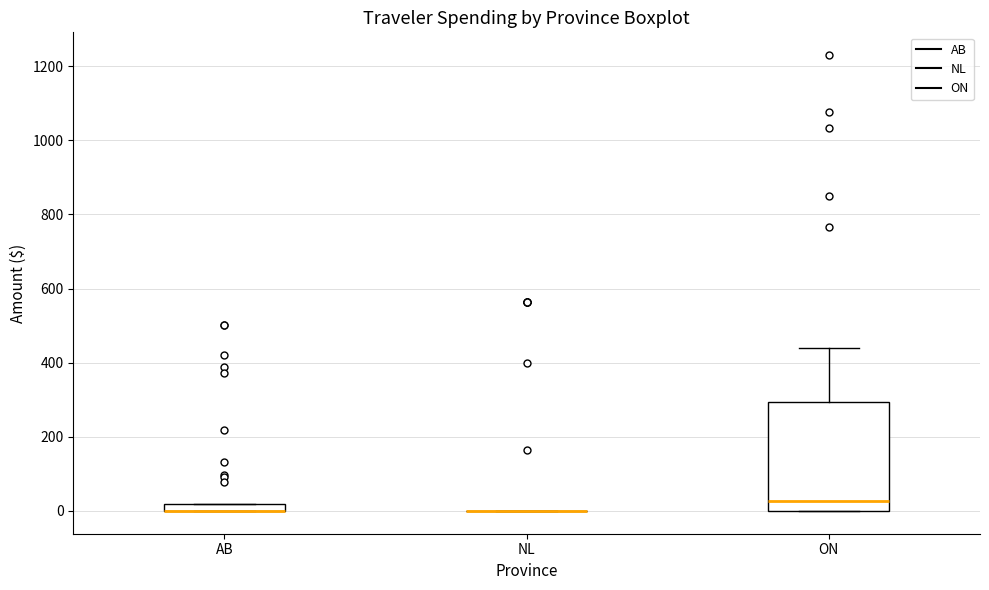

Comparing the boxes themselves (not the whiskers), which one is the tallest?

ON